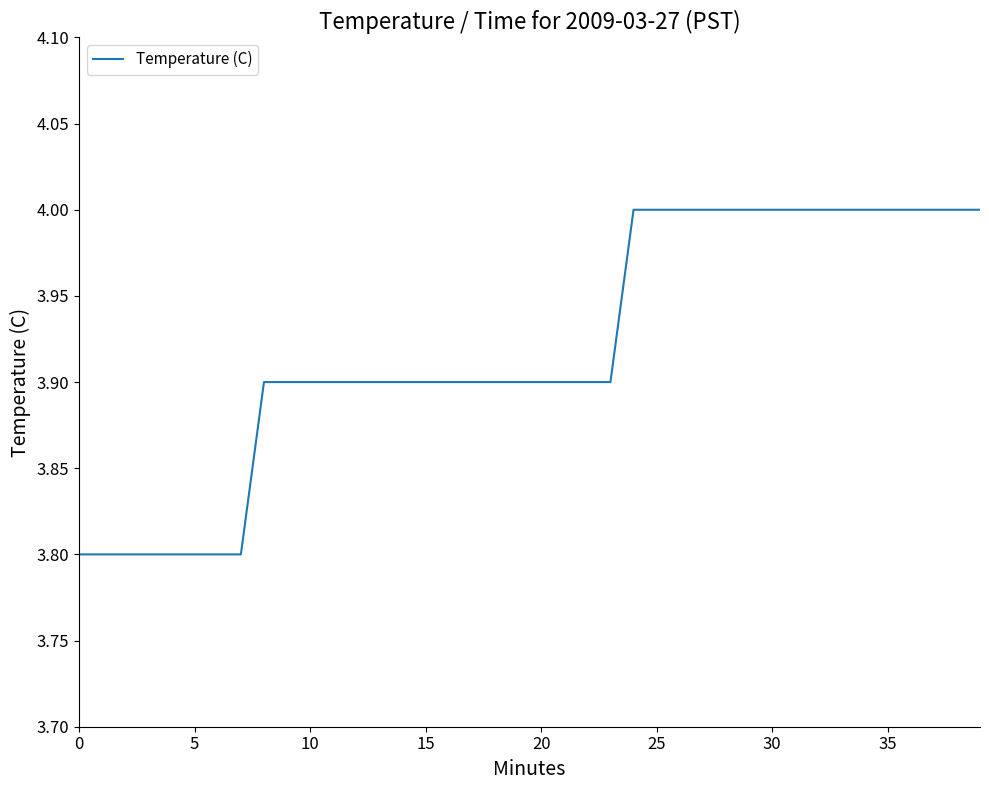

What is the greatest value displayed?

4.0